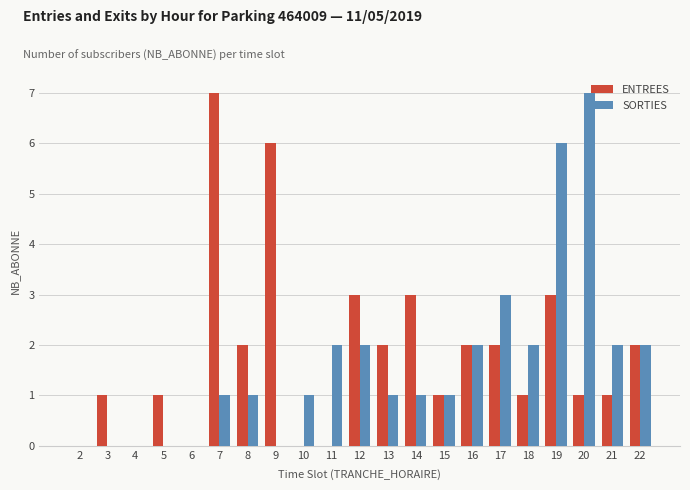

The value of ENTREES at 18 is 1. True or false?

True